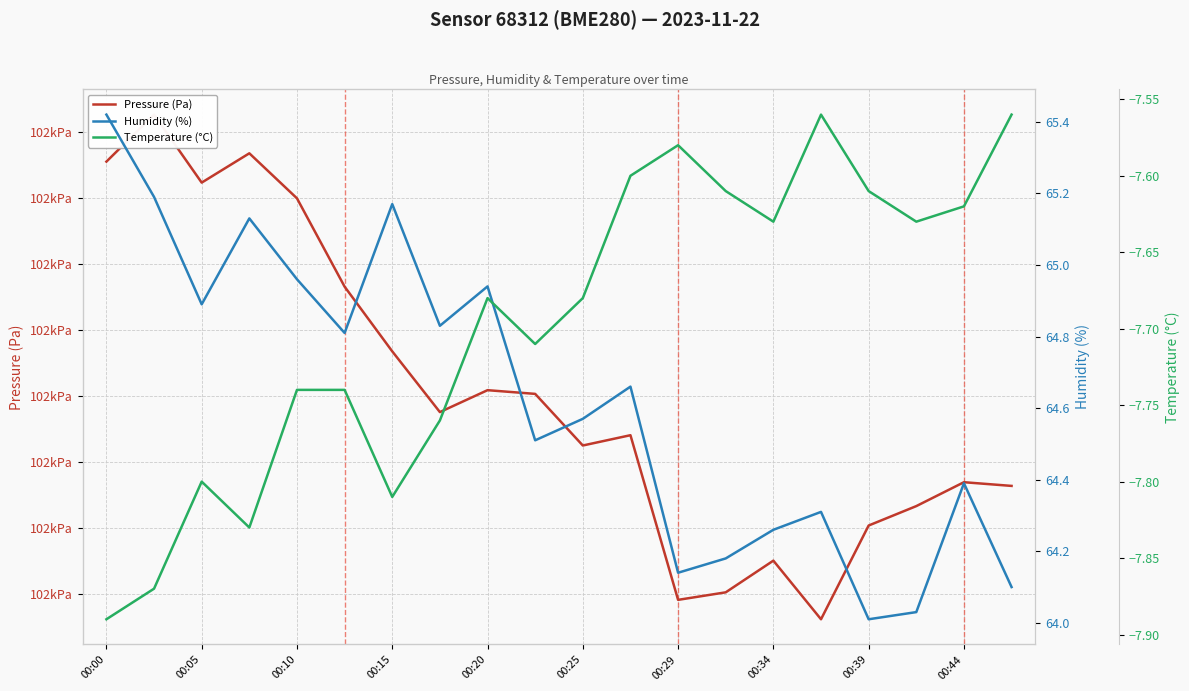

Between 00:00 and 00:05, which series saw the biggest shift?

Pressure (Pa)